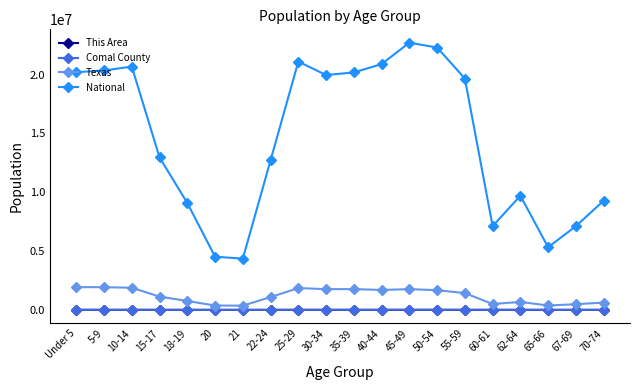

True or false: Texas and This Area cross at least once.

False